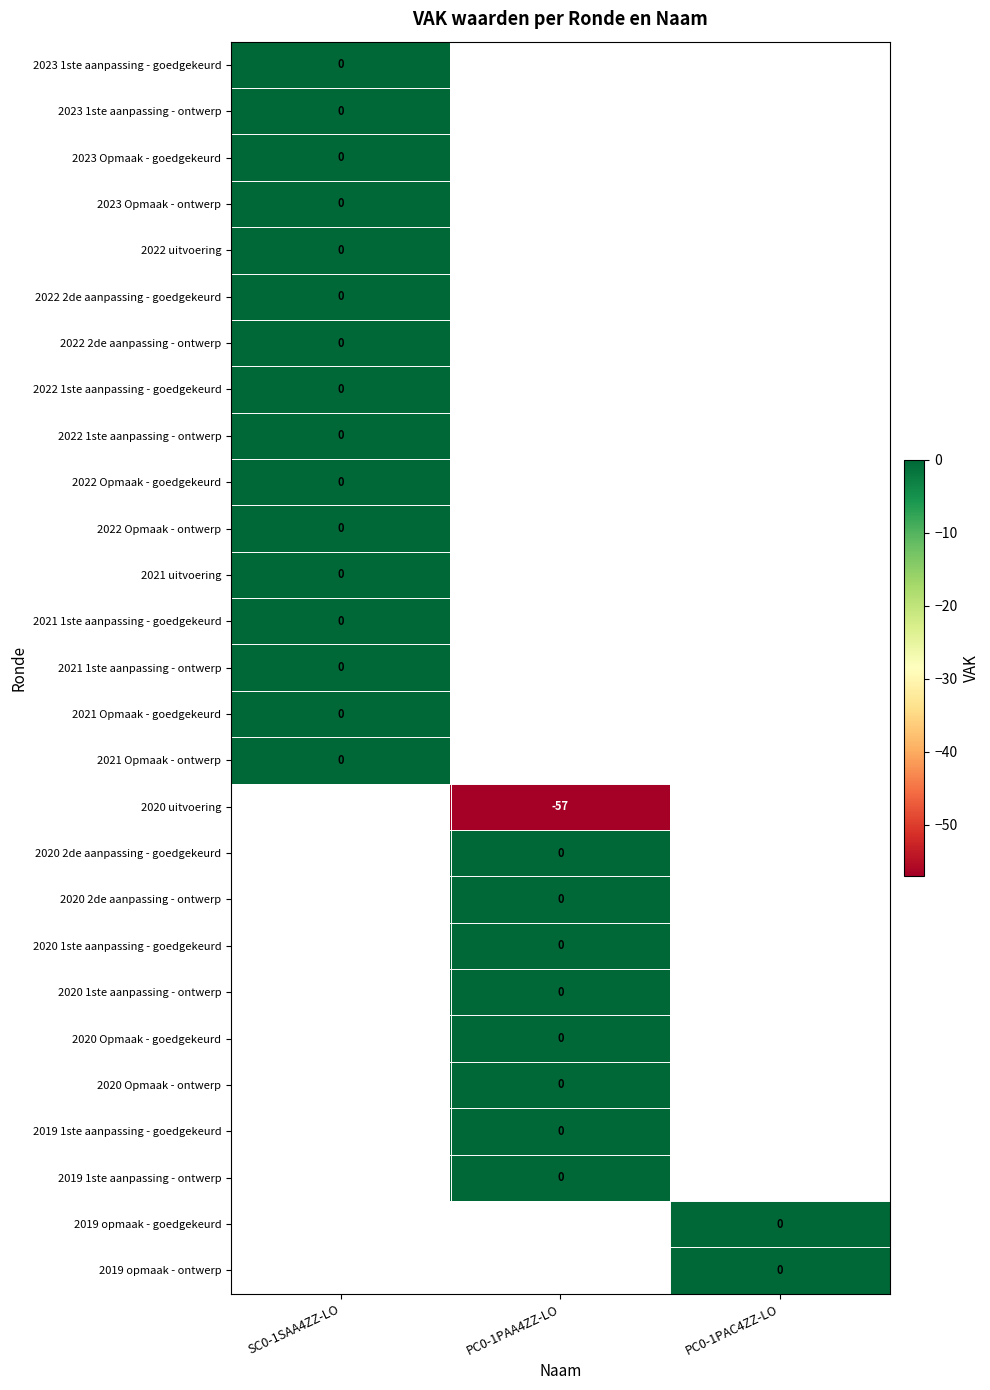

Rank the categories by 2022 Opmaak - ontwerp value from highest to lowest.

SC0-1SAA4ZZ-LO, PC0-1PAA4ZZ-LO, PC0-1PAC4ZZ-LO